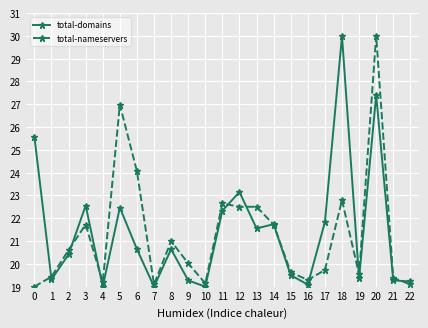

True or false: total-nameservers and total-domains intersect in this chart.

True